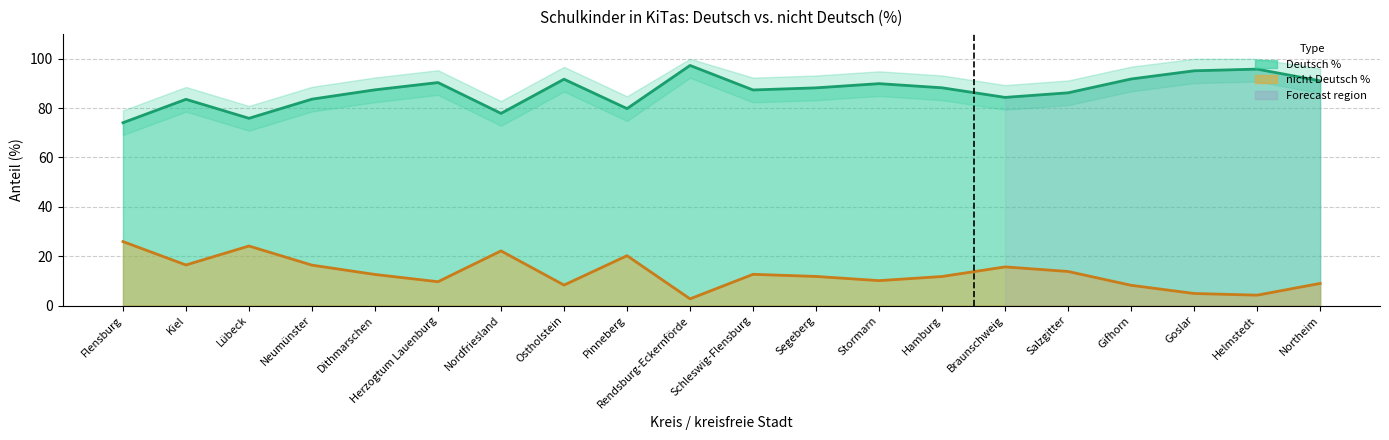

How many data points in nicht Deutsch % are above 12?

10